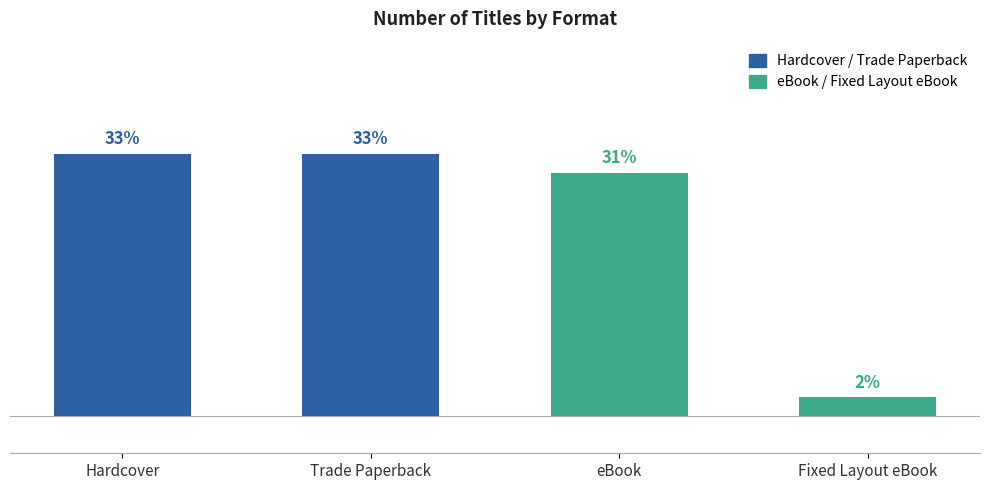

Is it true that the value at Fixed Layout eBook is 1?

True